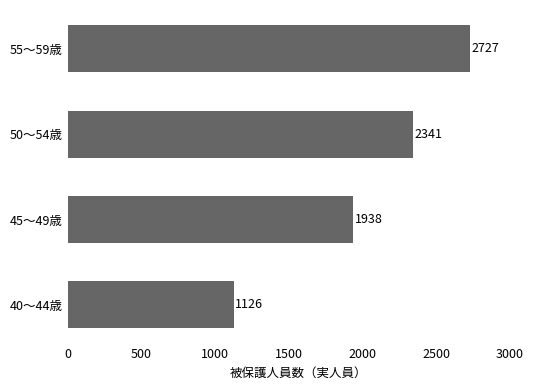

Which has a higher value, 55～59歳 or 50～54歳?

55～59歳